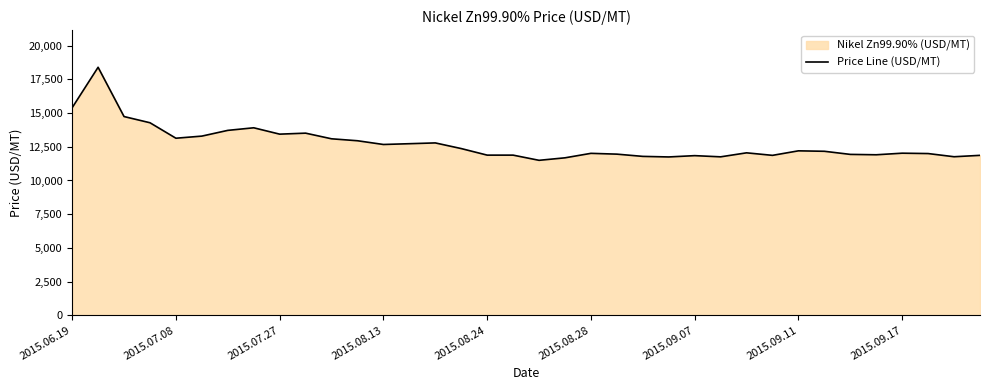

What is the minimum value shown in the chart?

11495.5